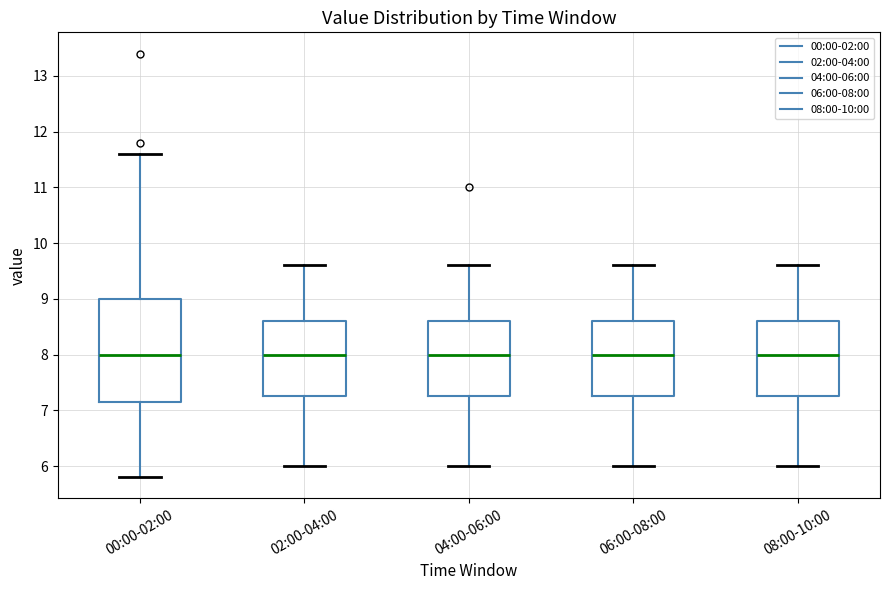

Reading left to right, transcribe this box plot: for each box, give where its median line is, the range the box spans, and where its two whiskers end, as read against the y-axis. The values are not printed on the chart, so give them approximately, as read against the axis.

00:00-02:00: median 8.0, box 7.2 to 9.0, whiskers 5.8 to 11.6
02:00-04:00: median 8.0, box 7.3 to 8.6, whiskers 6.0 to 9.6
04:00-06:00: median 8.0, box 7.3 to 8.6, whiskers 6.0 to 9.6
06:00-08:00: median 8.0, box 7.3 to 8.6, whiskers 6.0 to 9.6
08:00-10:00: median 8.0, box 7.3 to 8.6, whiskers 6.0 to 9.6